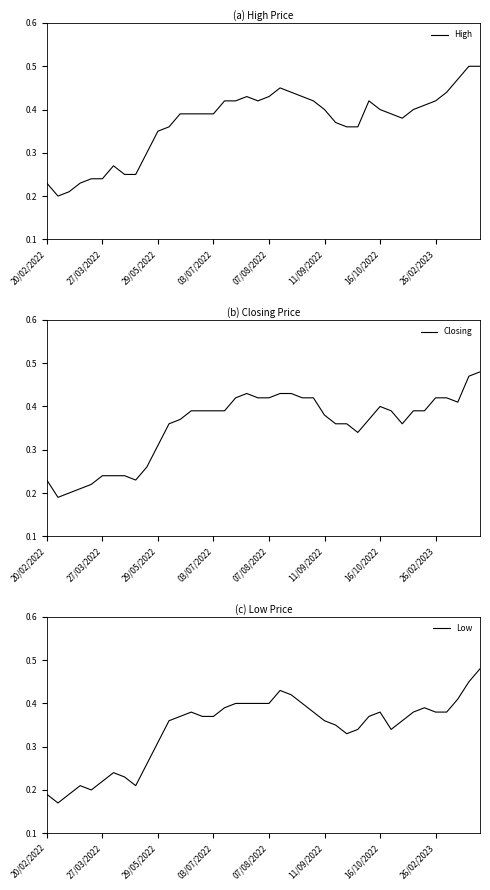

In High, how many points are lower than both neighbors (excluding endpoints)?

3